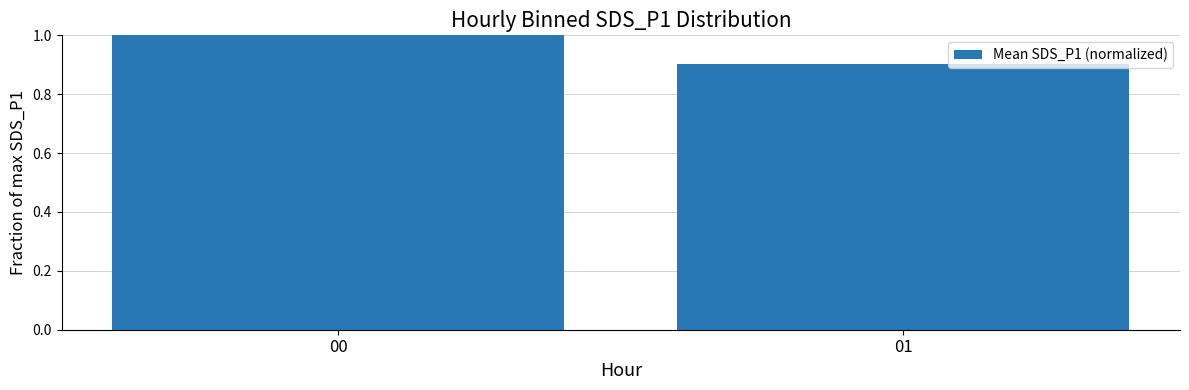

What is the value of the 2nd bar from the left?

0.9